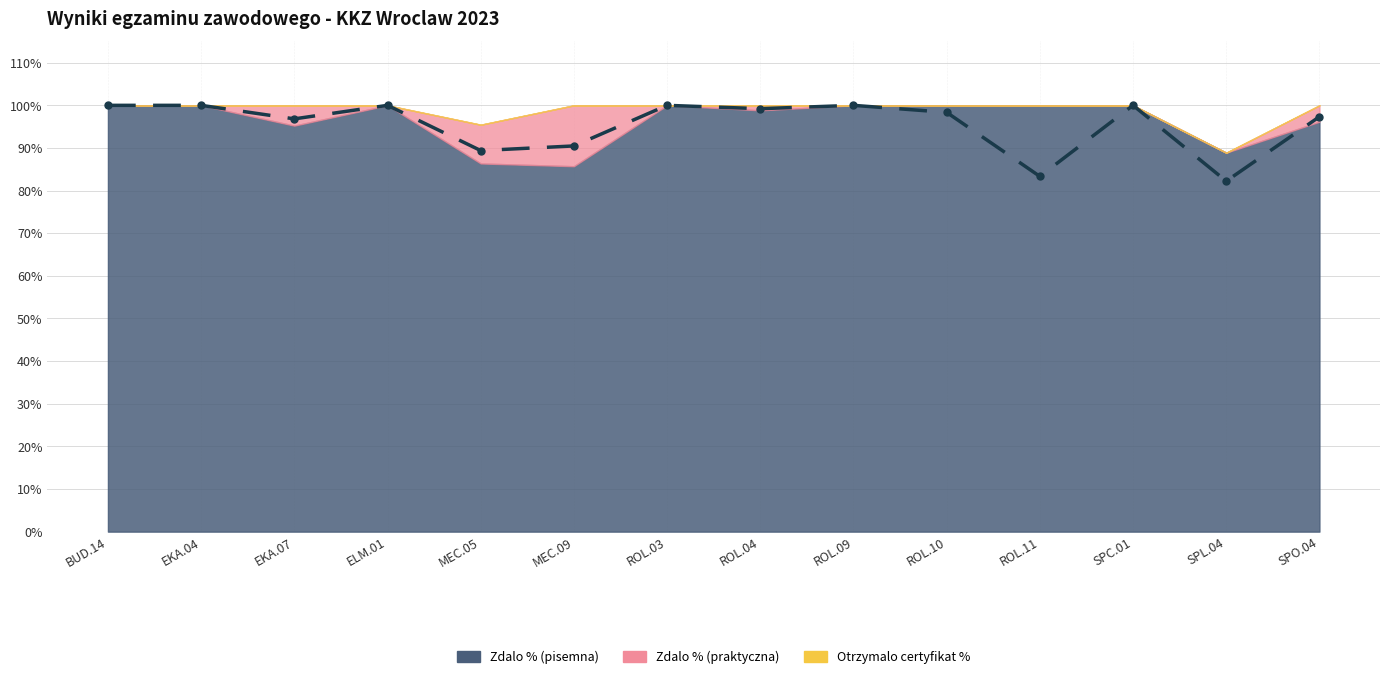

What is the smallest value displayed?

82.2